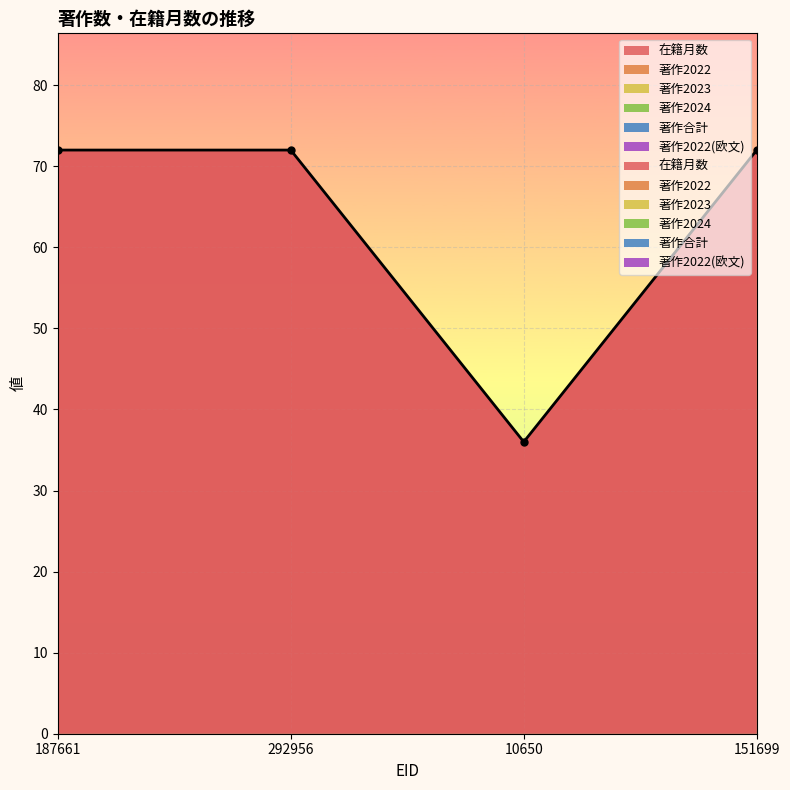

True or false: 著作2023 has more than 0 points higher than both neighbors.

False